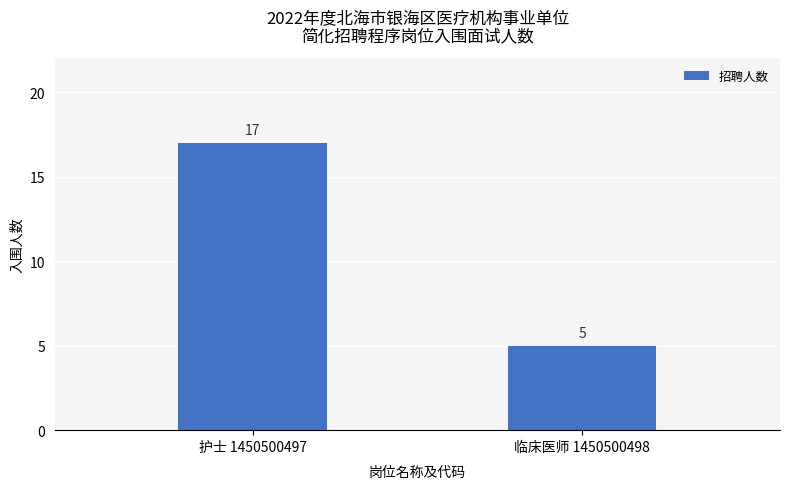

Rank the categories by value from lowest to highest.

临床医师 1450500498, 护士 1450500497